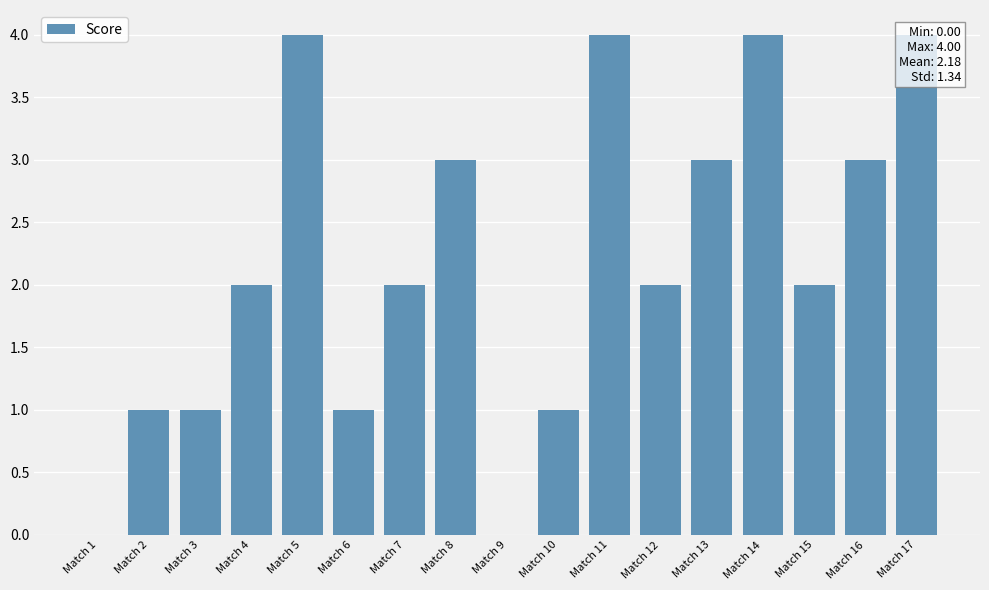

List the labels in order of value, largest first.

Match 5, Match 11, Match 14, Match 17, Match 8, Match 13, Match 16, Match 4, Match 7, Match 12, Match 15, Match 2, Match 3, Match 6, Match 10, Match 1, Match 9